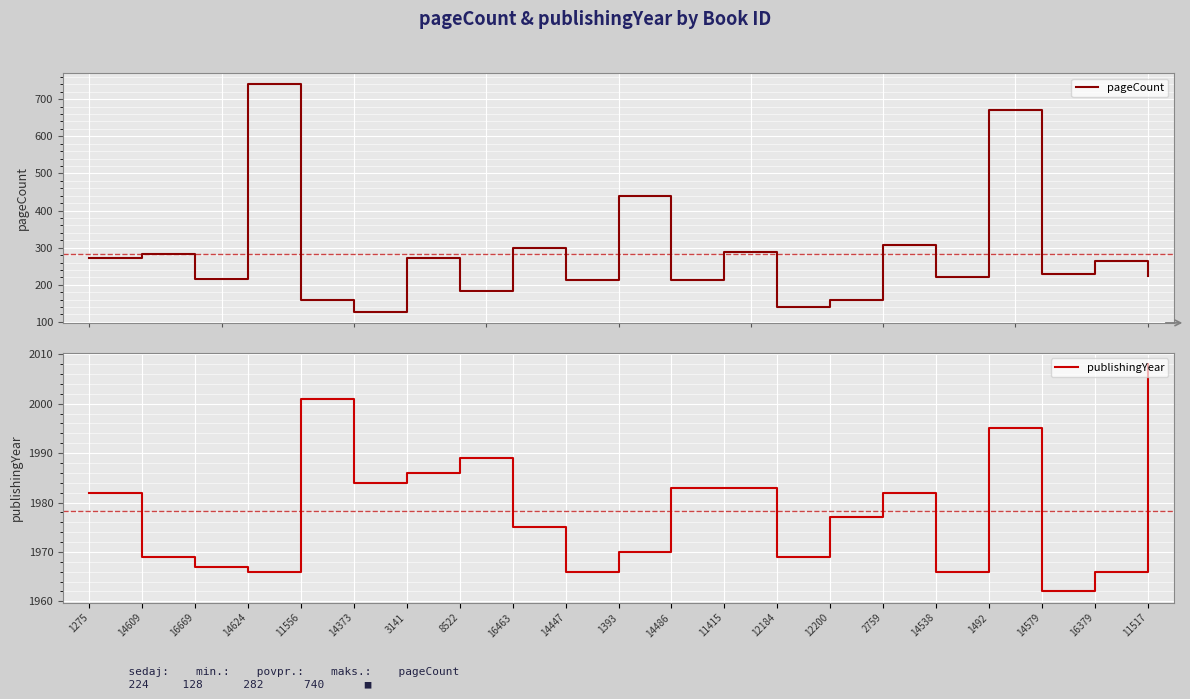

Count the number of data series in this chart.

2